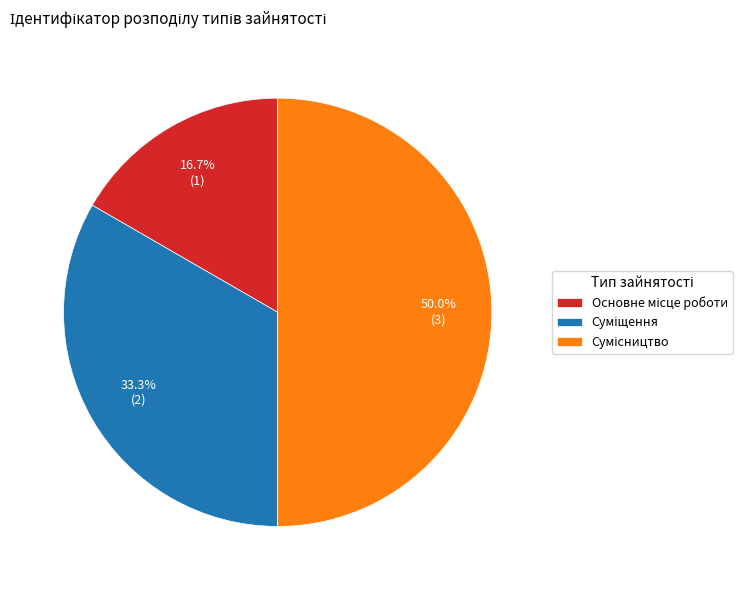

Rank the categories by value from highest to lowest.

Сумісництво, Суміщення, Основне місце роботи